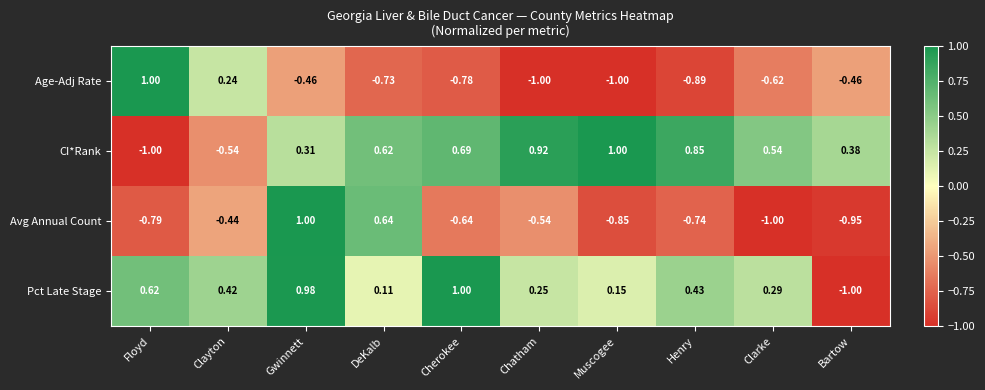

Where does the Pct Late Stage series first go above 0?

Floyd